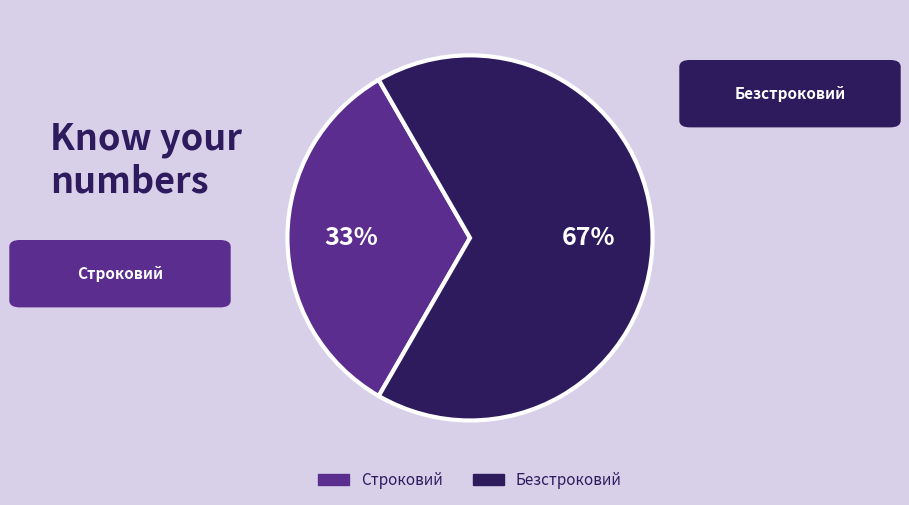

What is the smallest slice in the pie chart?

Строковий